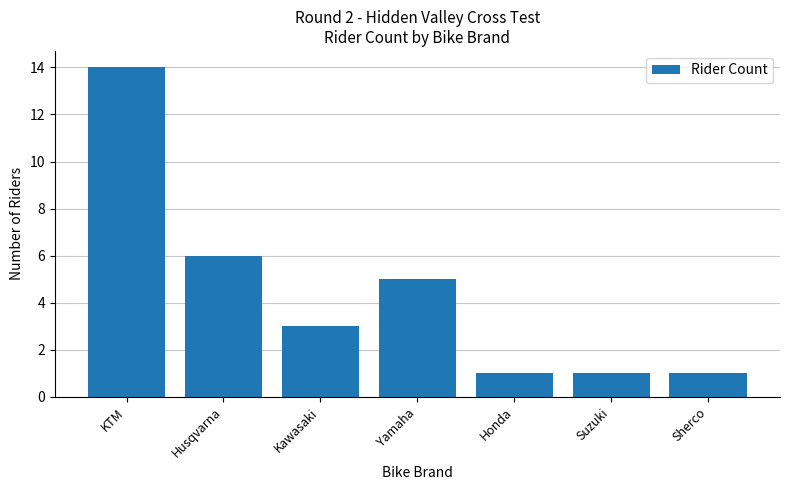

What is the change in value from KTM to Honda?

-13